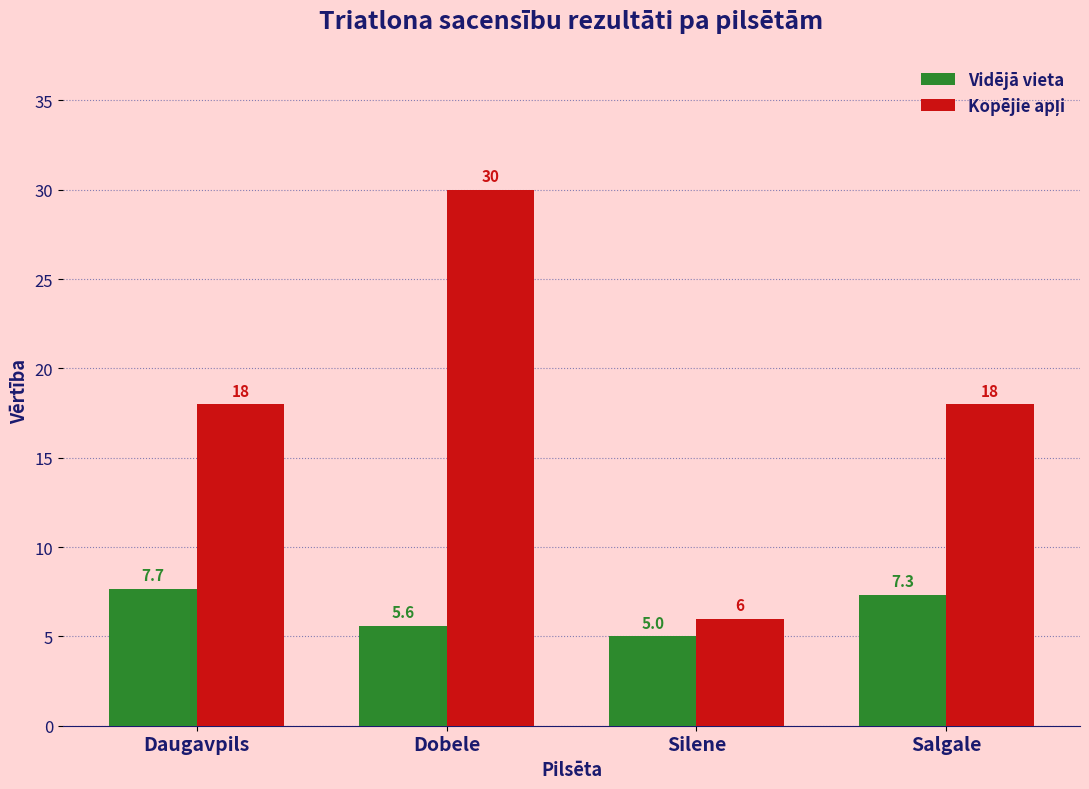

The value of Vidējā vieta at Silene is 2.9. True or false?

False